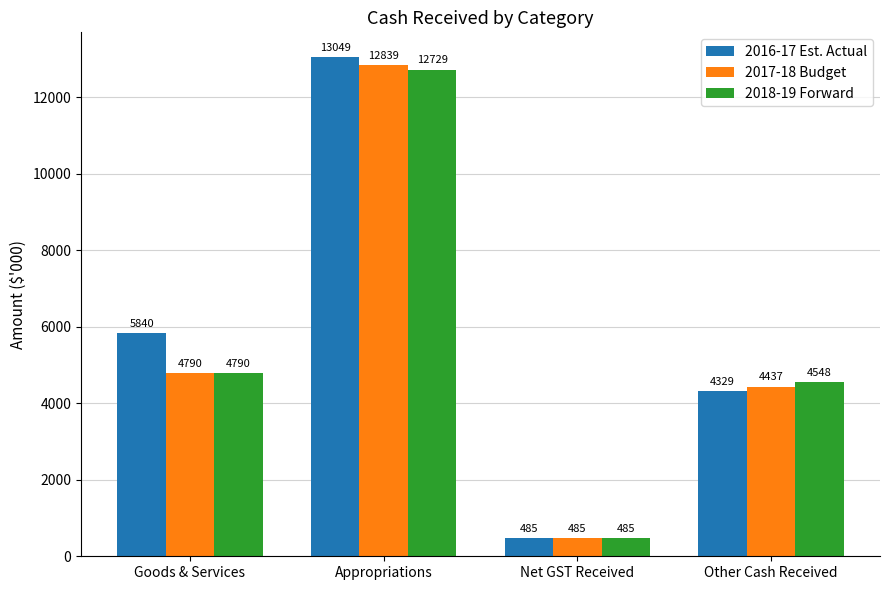

How many groups of bars are there?

4